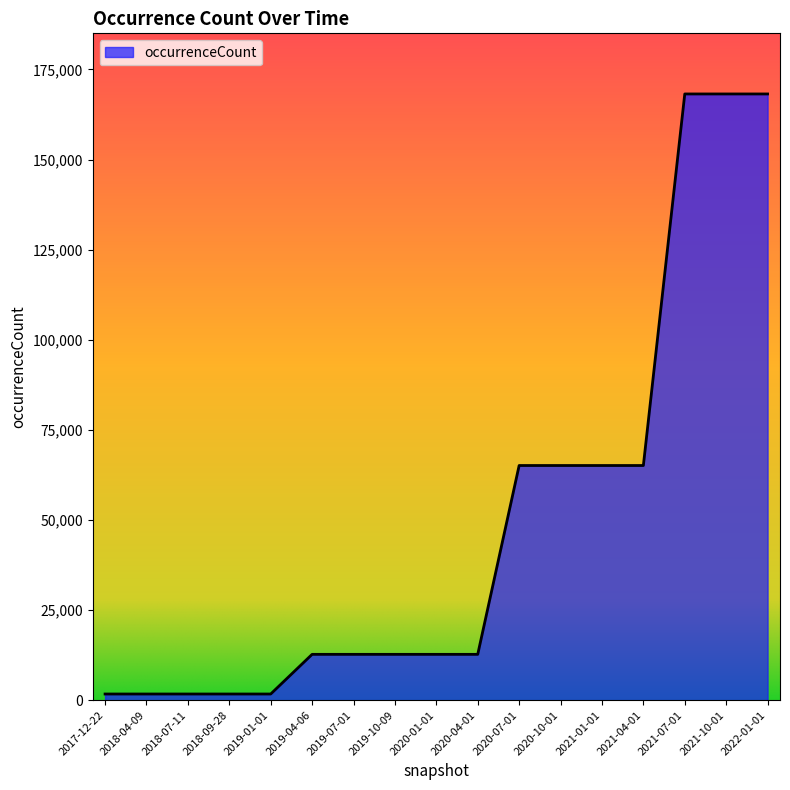

How many distinct data groups are displayed?

1